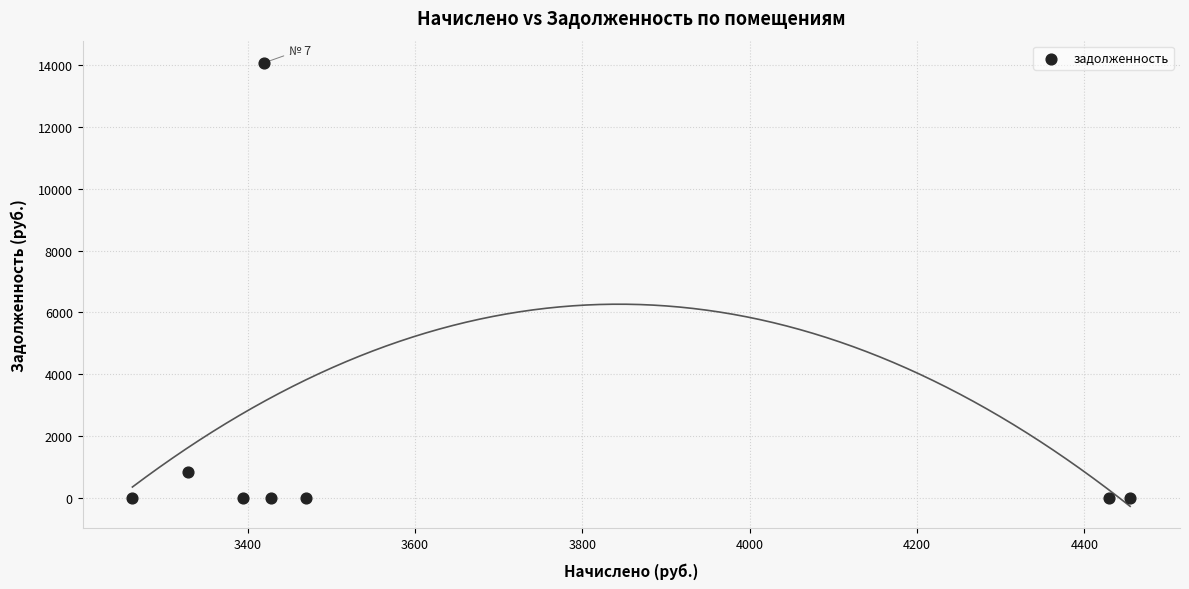

What Y value in the scatter plot is closest to 7032?

832.1